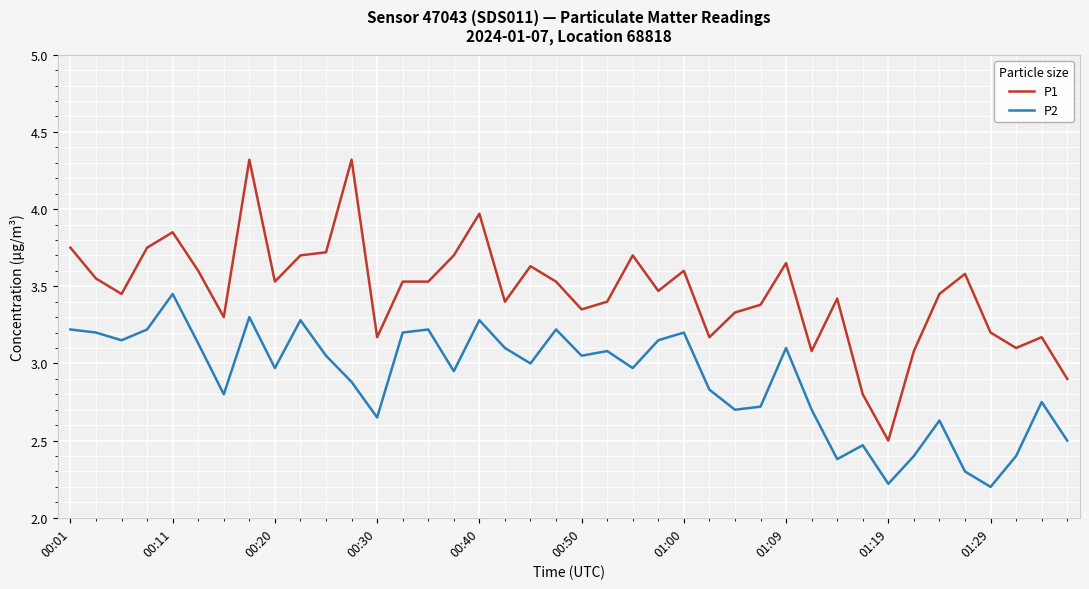

How many interior local valleys does the P2 series have?

12